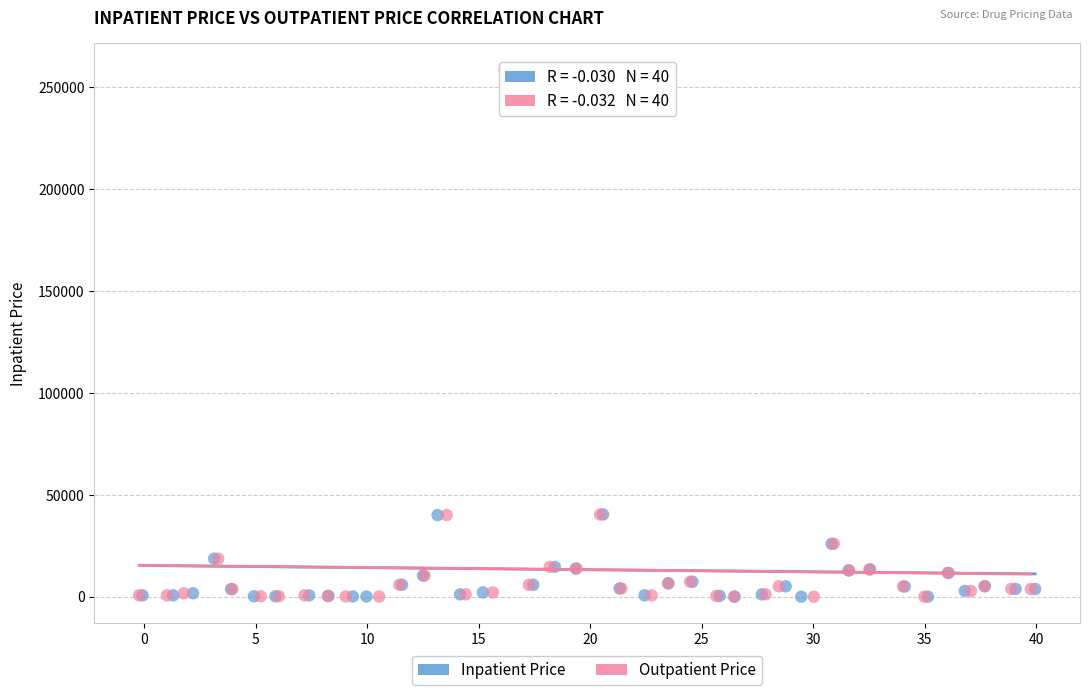

What are all the series names shown in the legend?

Inpatient Price, Outpatient Price